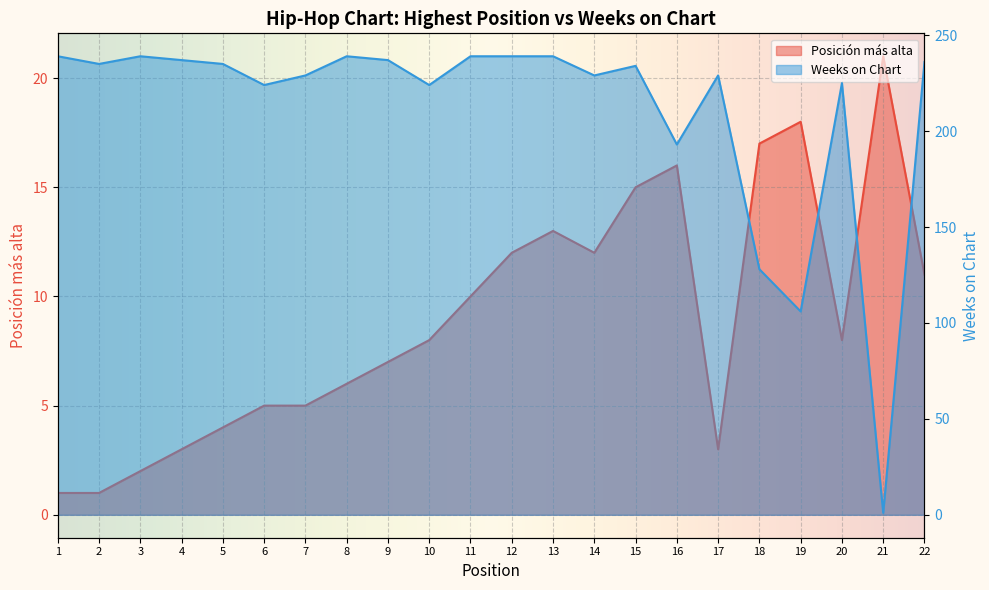

At which category does Posición más alta reach its first local valley?

14